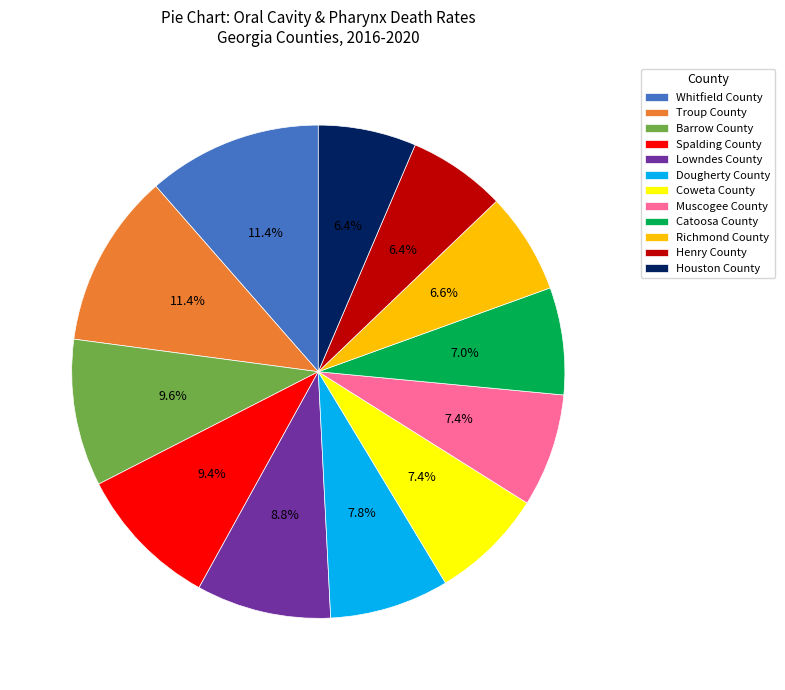

What portion of the pie excludes Richmond County?

93.4%